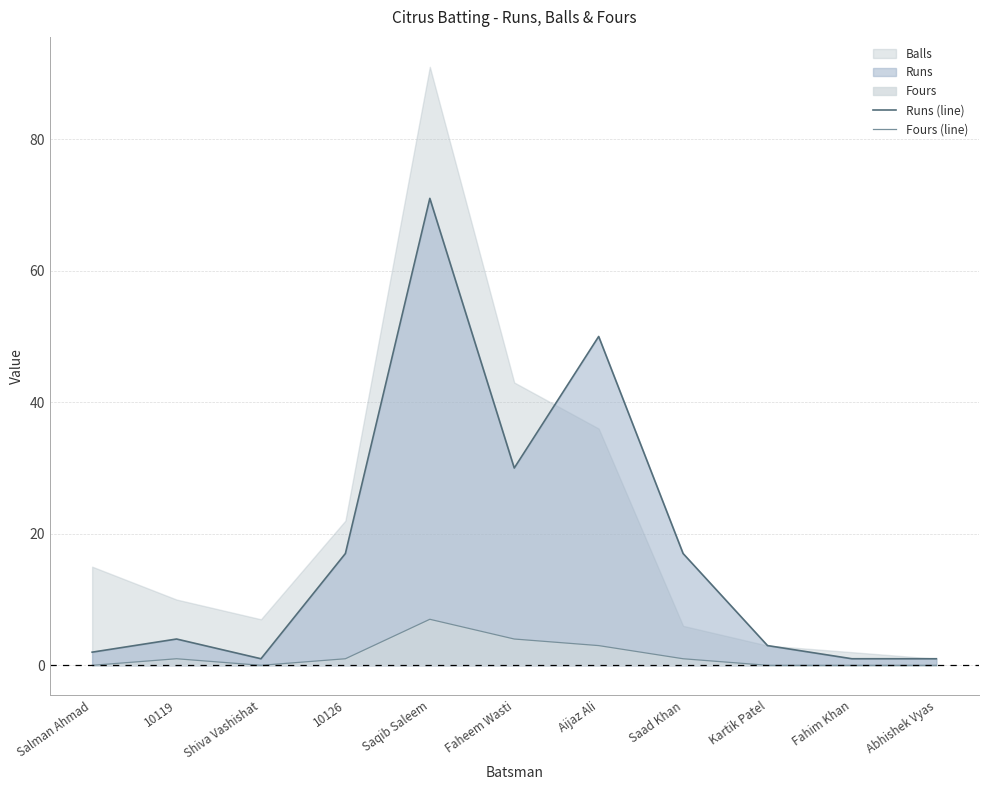

What is the label of the 2nd point from the left?

10119